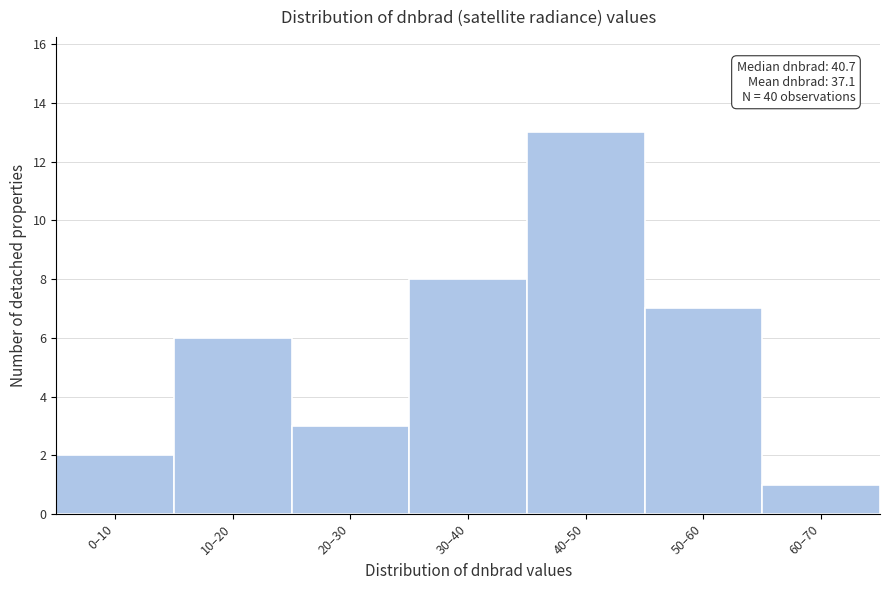

Reading left to right, what are all the values shown in this chart?

2	6	3	8	13	7	1